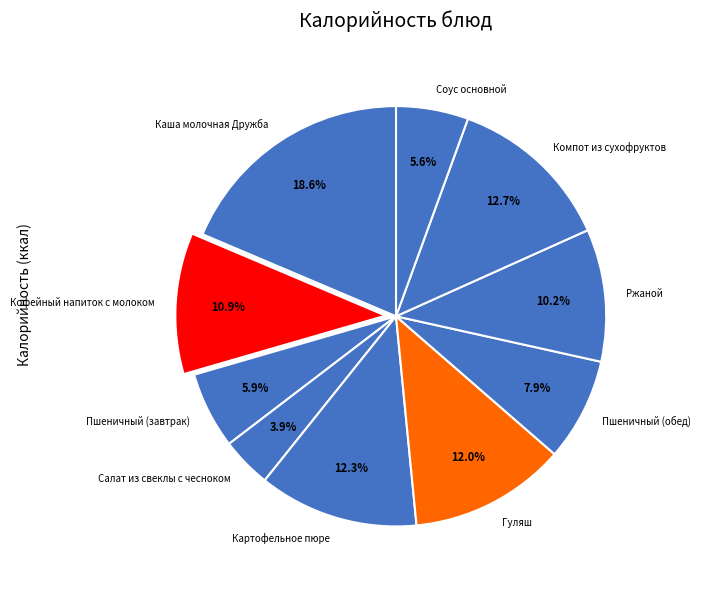

Does Пшеничный (обед) represent more than half of the total?

No